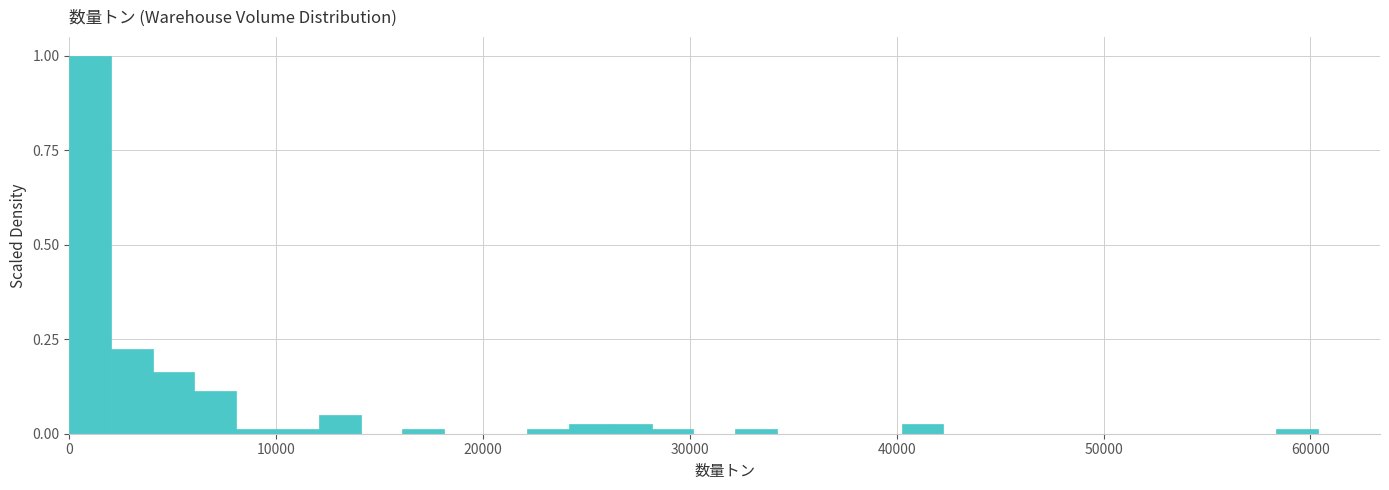

Around what value on the x-axis is the tallest bar? Give the approximate position of its centre, as read against the axis.

1000